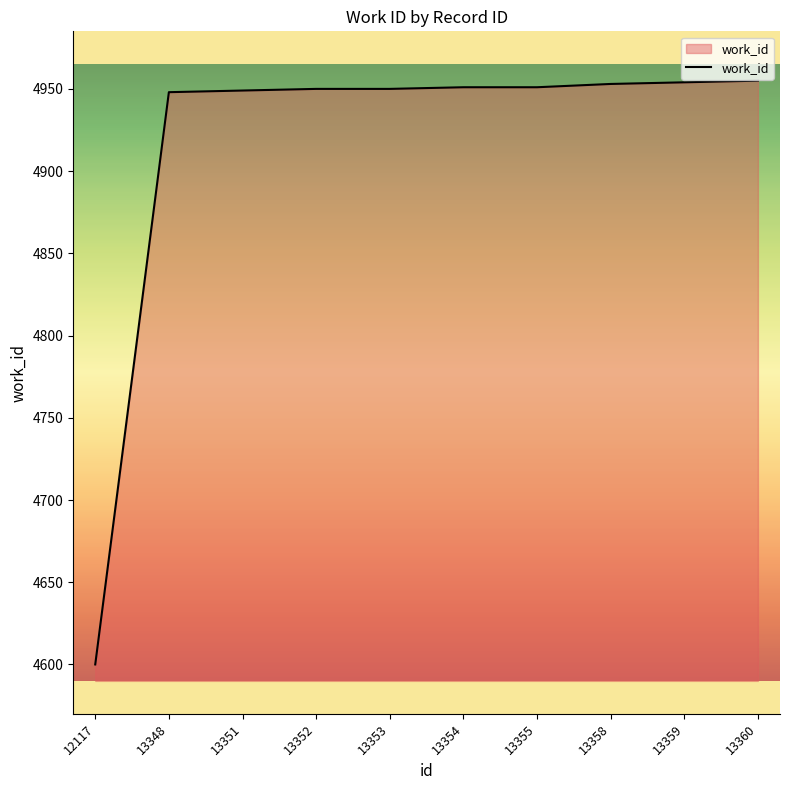

At which category does the chart reach its minimum across all series?

12117